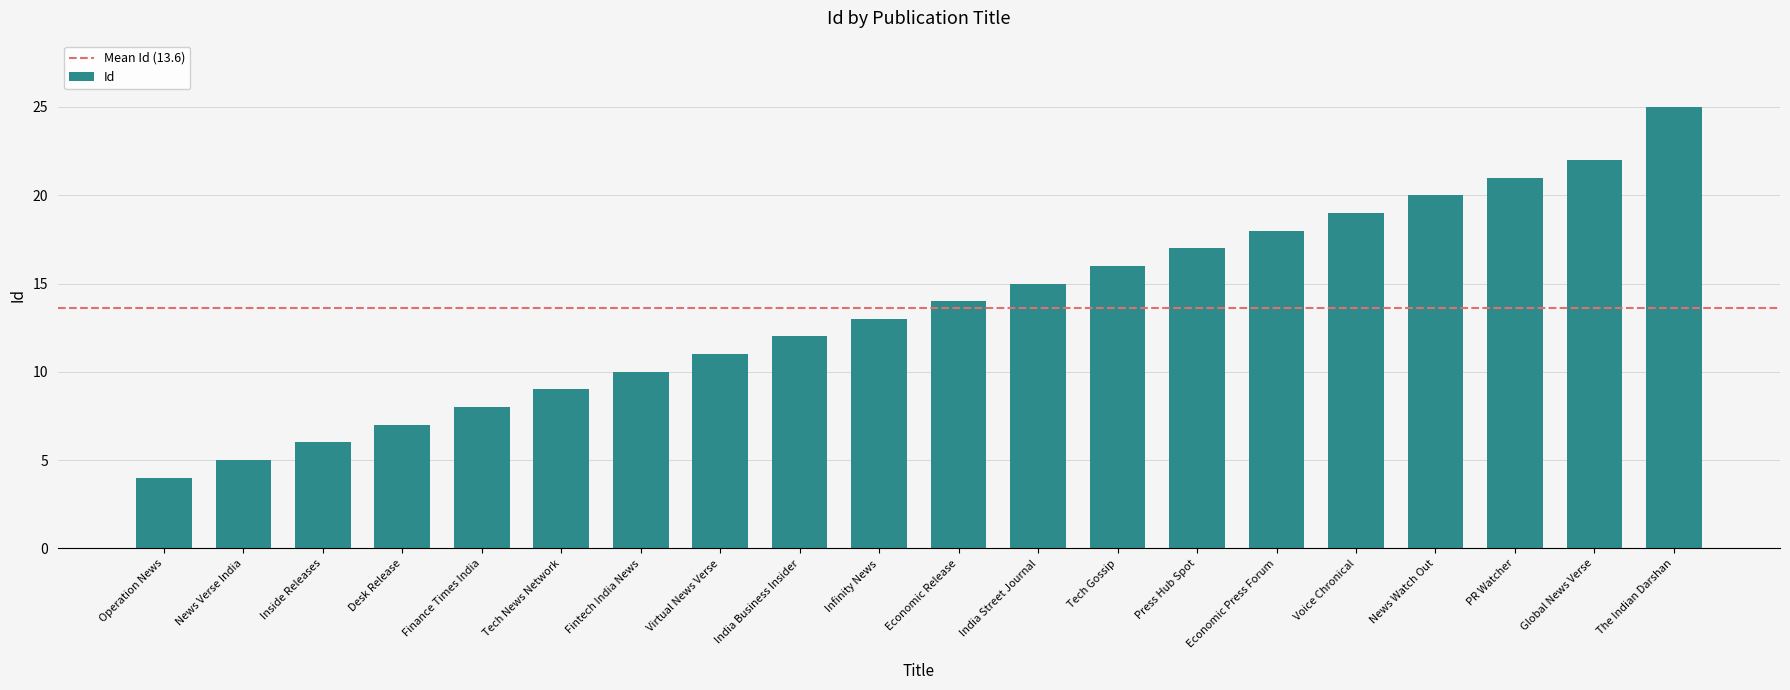

At which label is the value closest to 14?

Economic Release